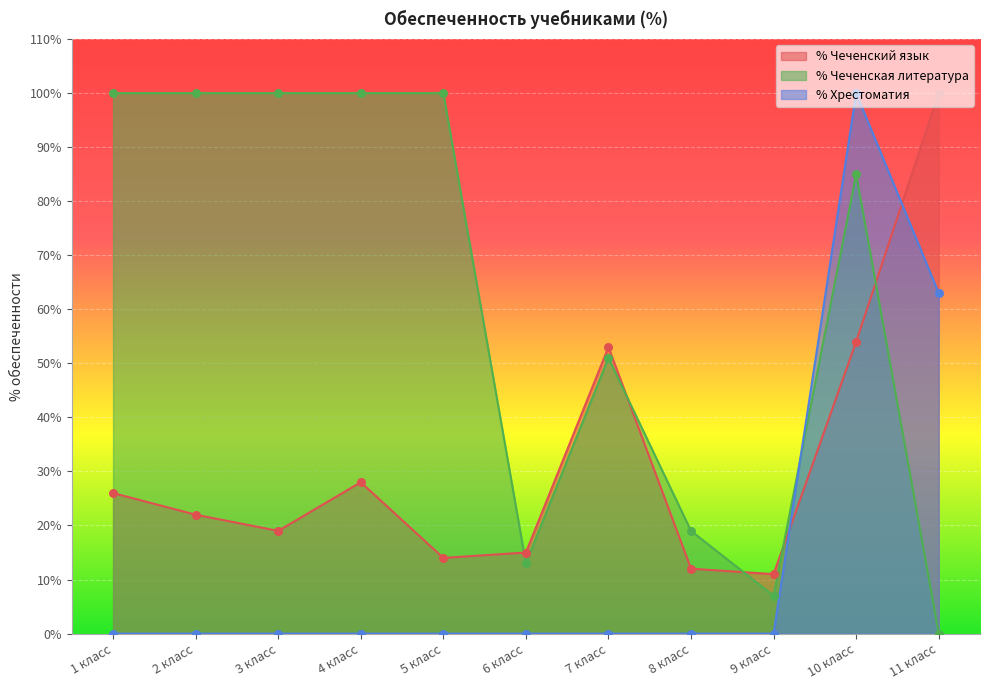

Is the value of % Хрестоматия at 1 класс greater than the value of % Чеченский язык at 10 класс?

No